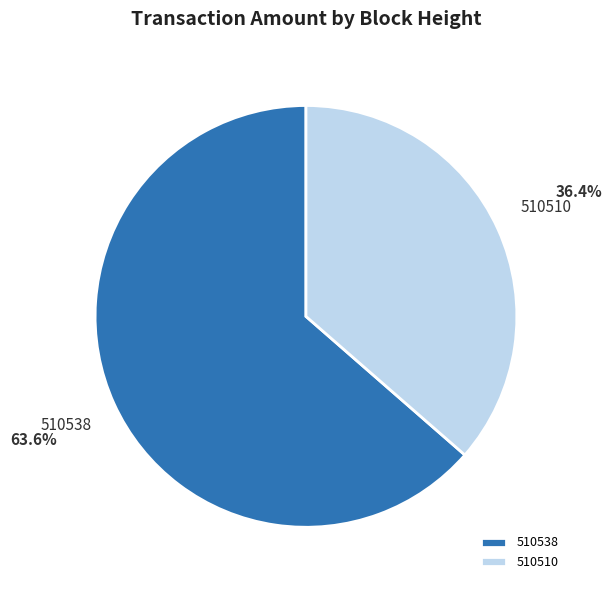

Which category has the biggest portion of the pie?

510538